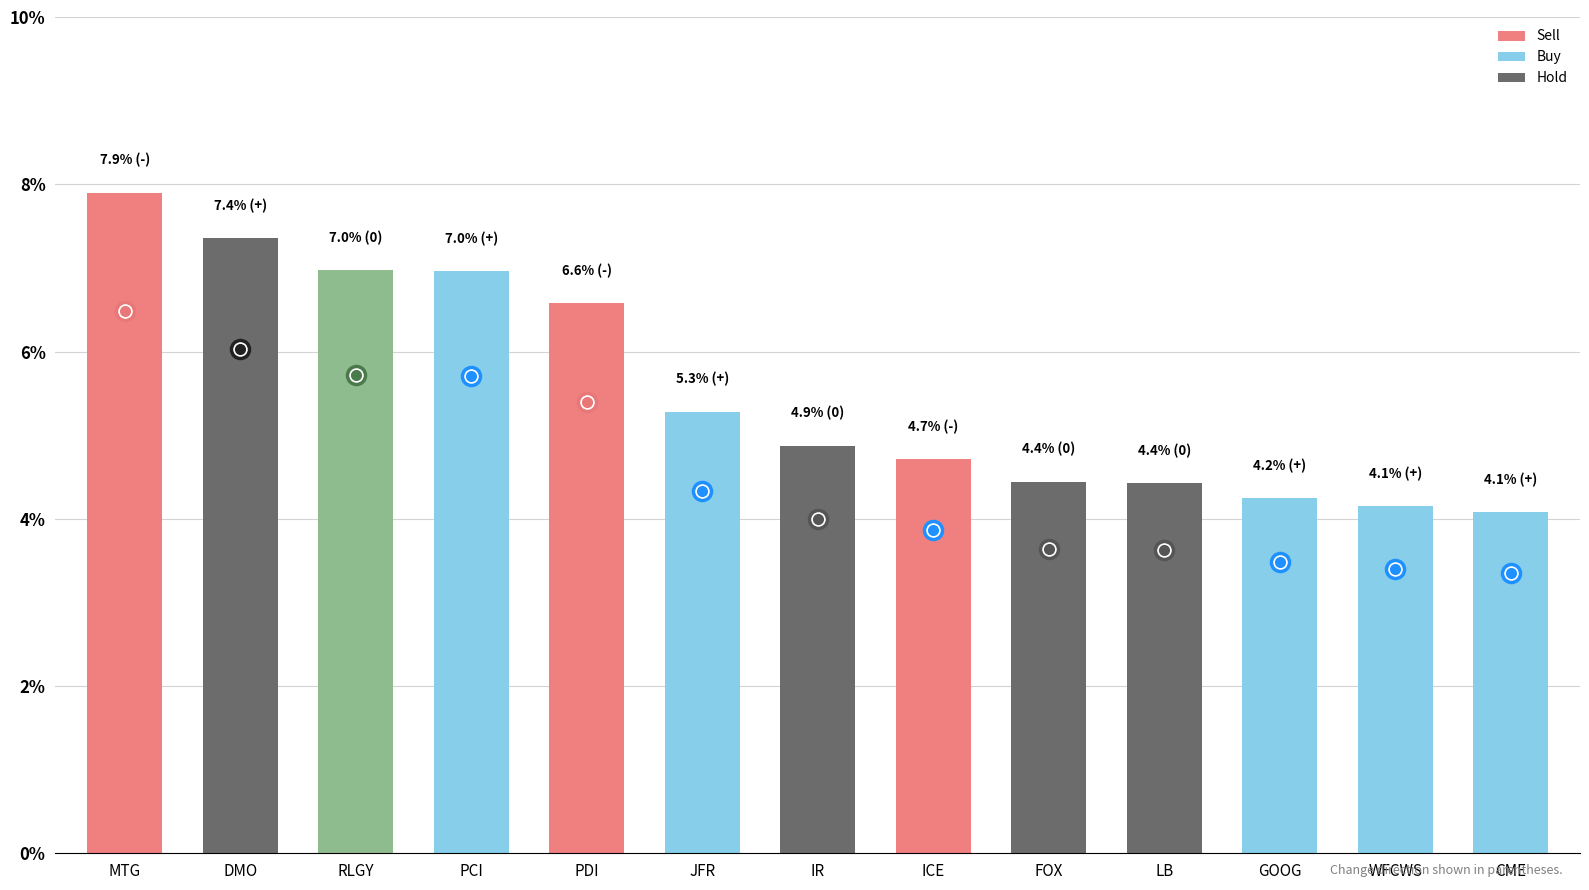

Which has a higher value, PDI or ICE?

PDI